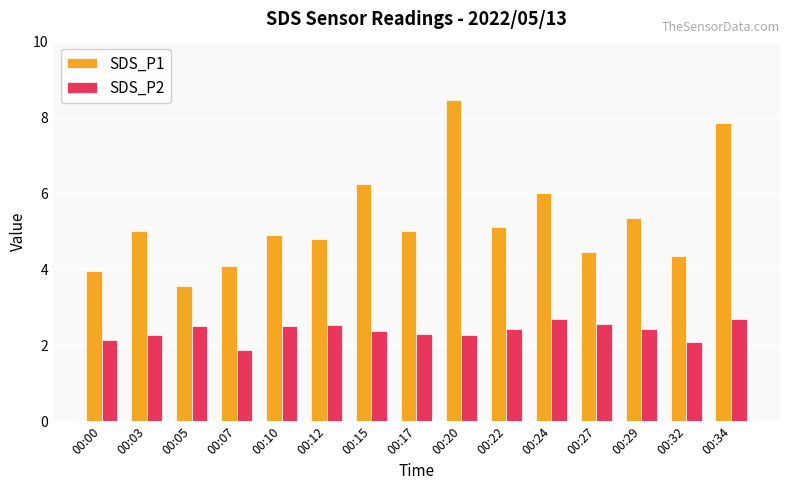

What is the value of the SDS_P1 bar at the 1st from the left?

4.0